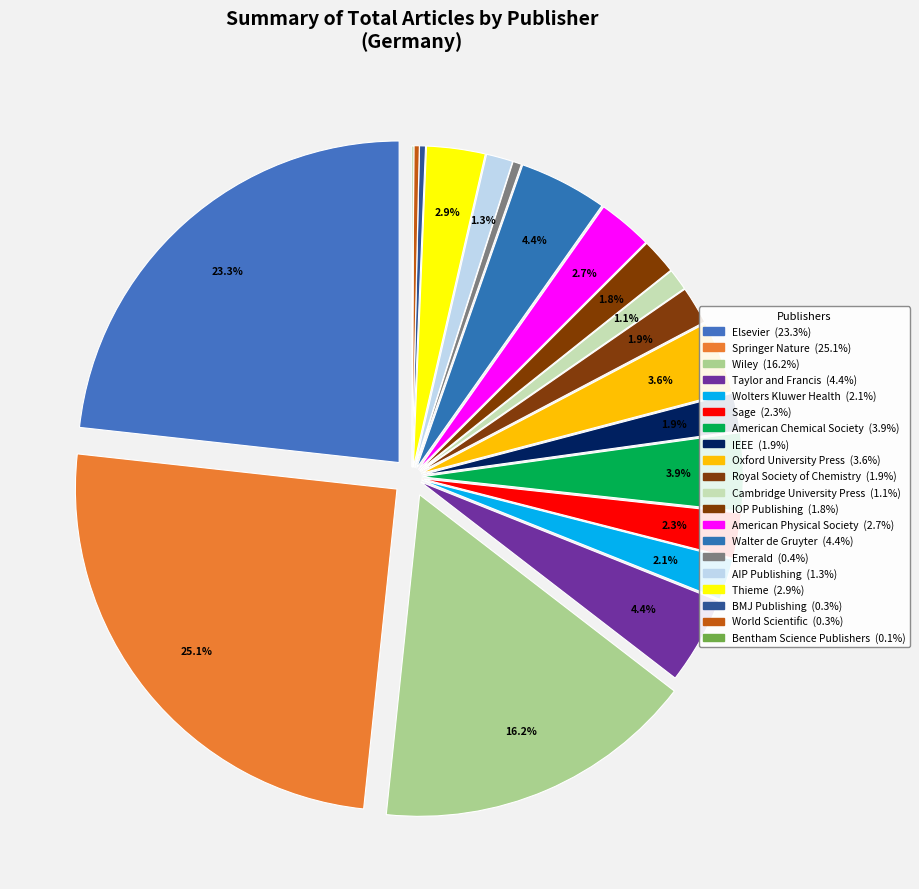

Approximately how many times larger is the value at Walter de Gruyter compared to Royal Society of Chemistry?

2.3